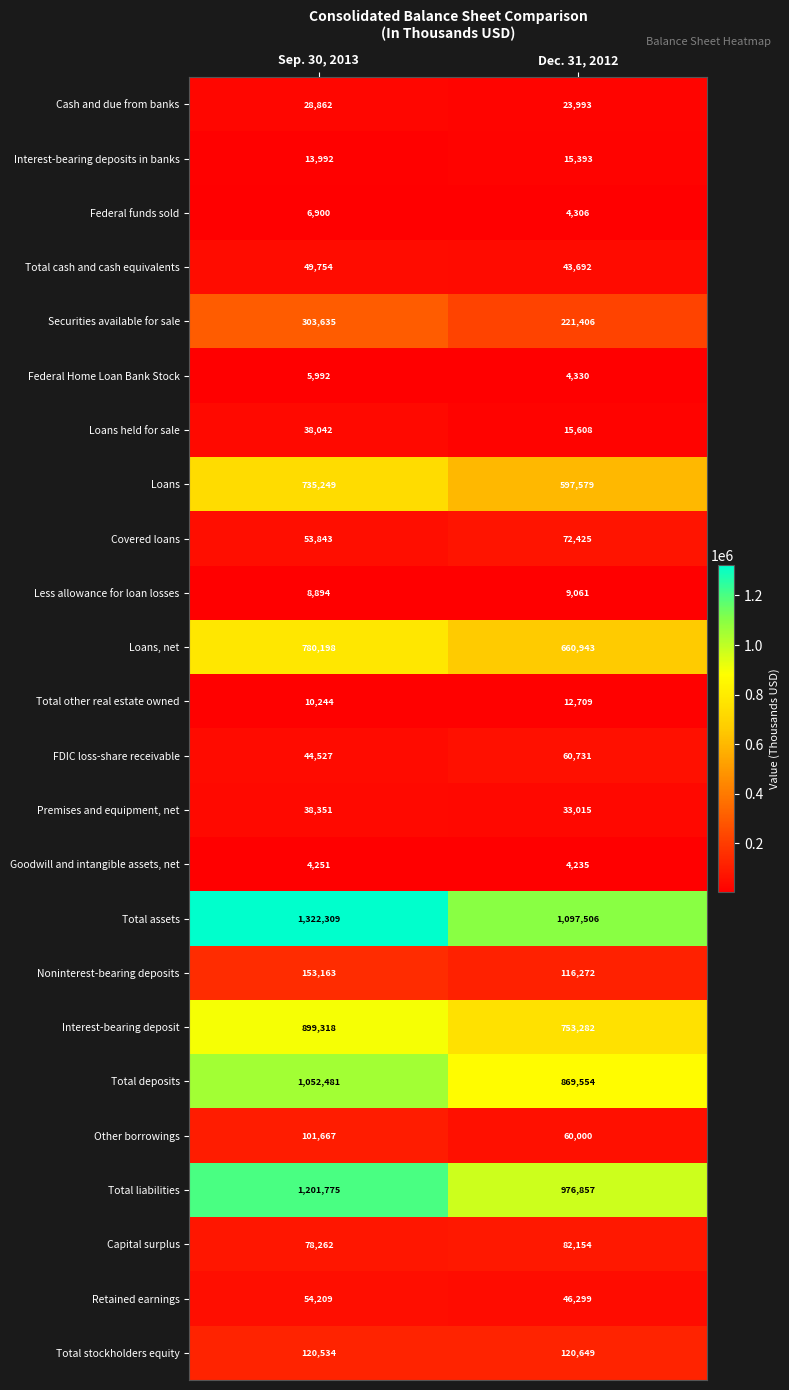

At which category is the sum across all series the highest?

Sep. 30, 2013